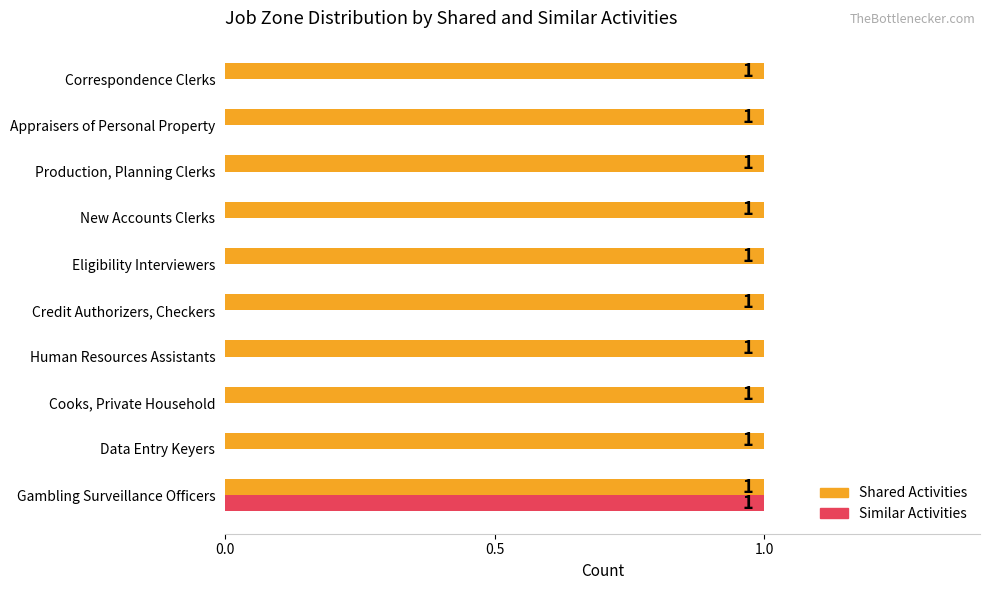

What are all the series names shown in the legend?

Shared Activities, Similar Activities